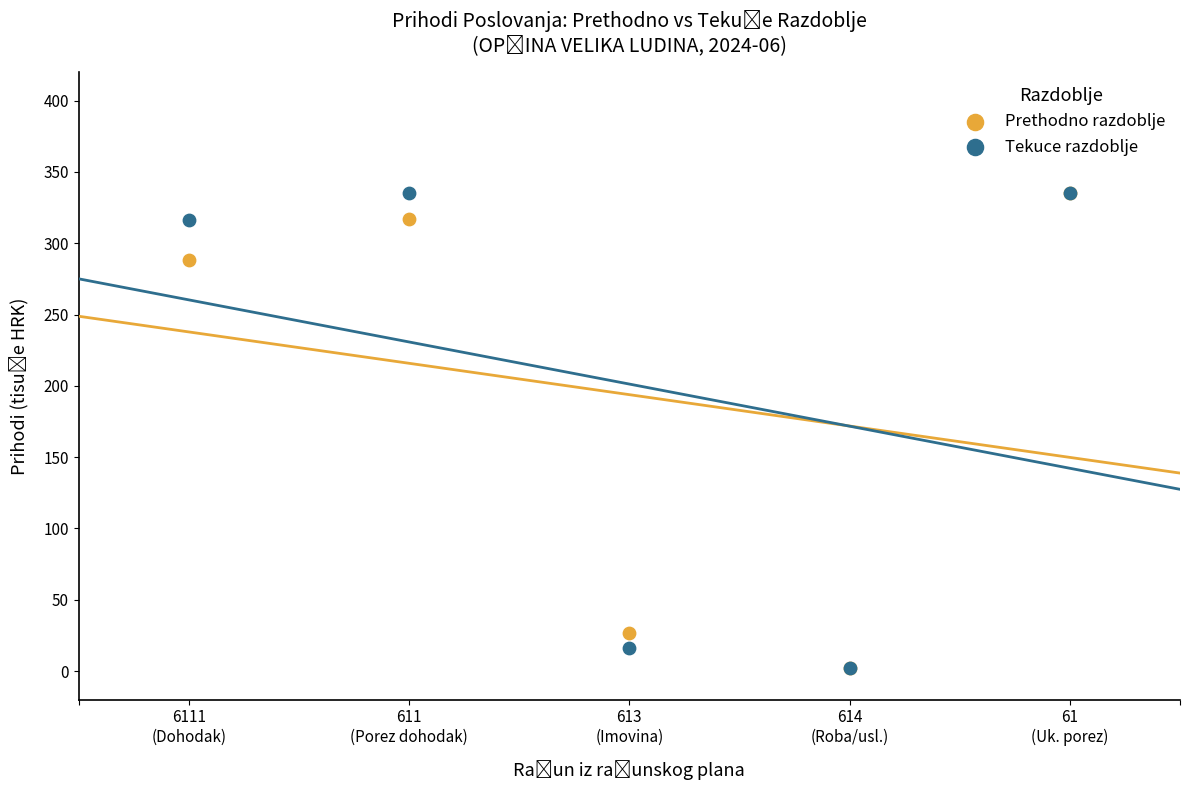

Across all series, what Y value is closest to 168?

288.0